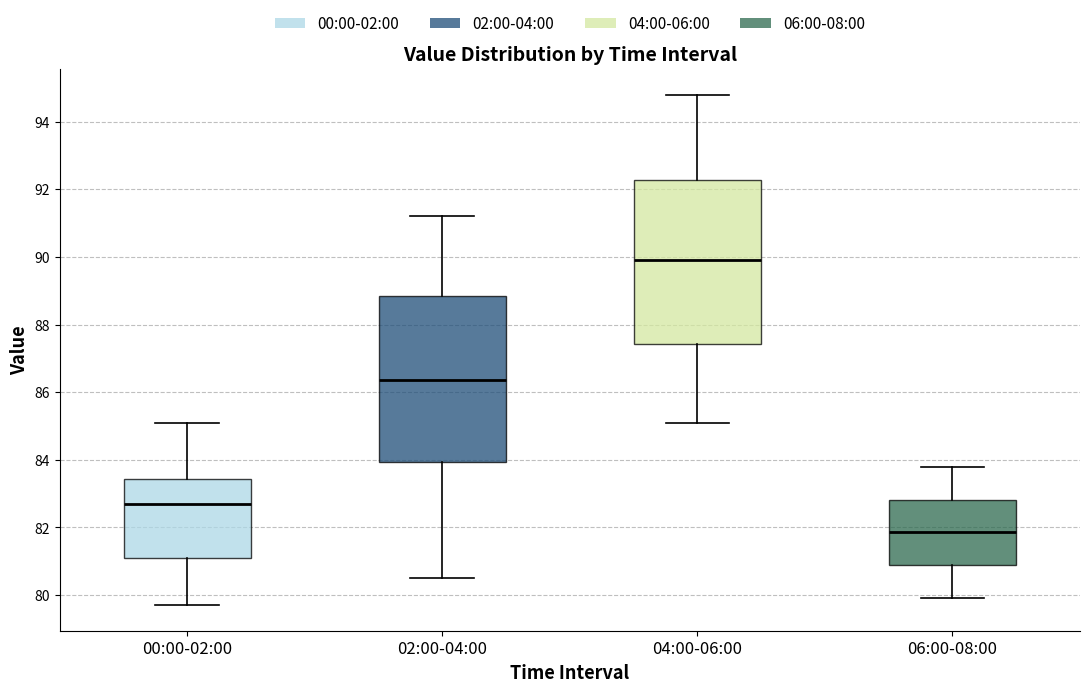

Reading left to right, read every box against the y-axis: the position of its median line, the range the box covers, and the ends of its whiskers. The values are not printed on the chart, so give them approximately, as read against the axis.

00:00-02:00: median 82.8, box 81.2 to 83.4, whiskers 79.8 to 85.2
02:00-04:00: median 86.4, box 84.0 to 88.8, whiskers 80.6 to 91.2
04:00-06:00: median 90.0, box 87.4 to 92.2, whiskers 85.2 to 94.8
06:00-08:00: median 81.8, box 80.8 to 82.8, whiskers 80.0 to 83.8